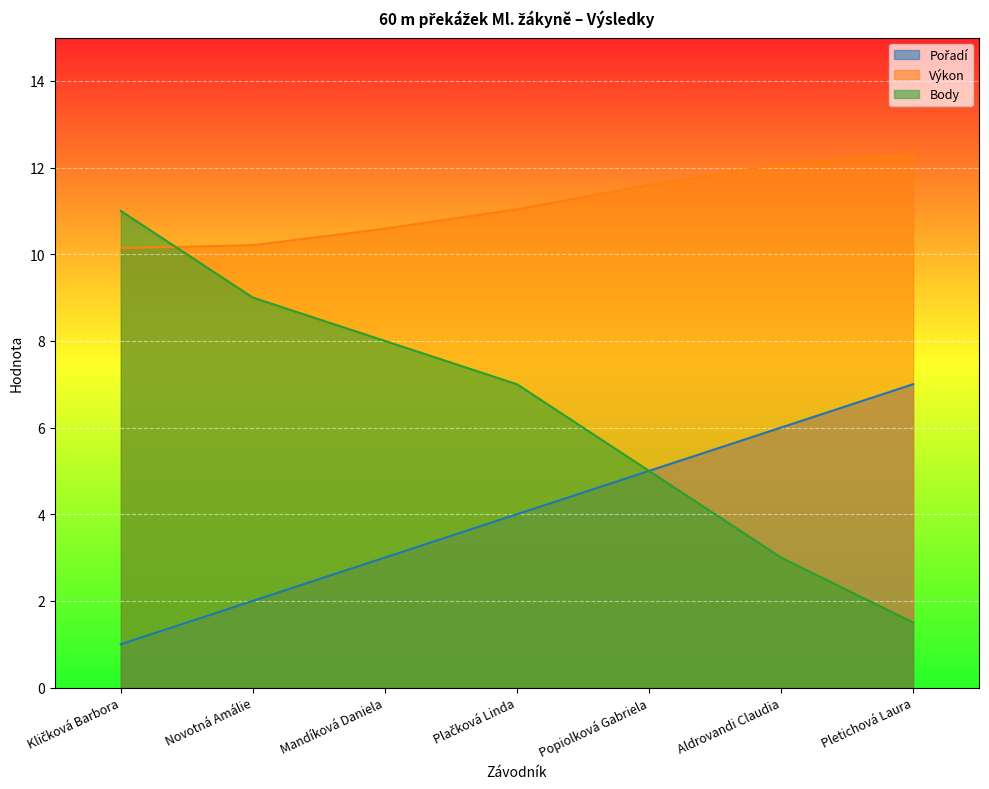

Does the chart display data point markers on the line(s)?

No